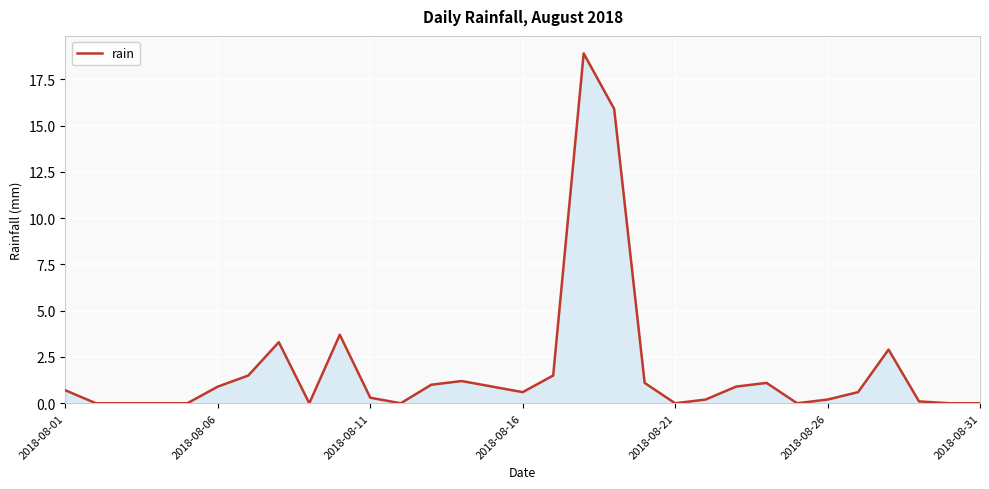

What is the greatest value displayed?

18.9